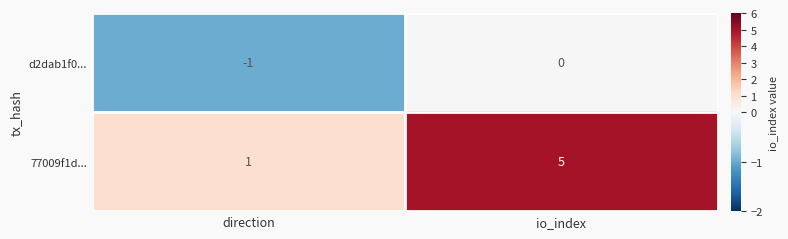

What is the sum of all 77009f1d... values?

6